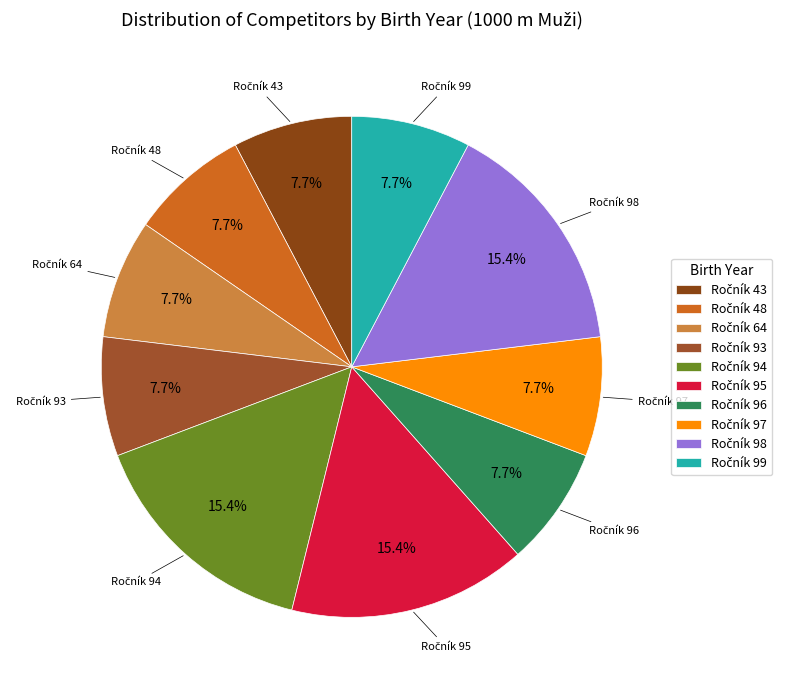

To the nearest percent, what is the difference between the largest and smallest slice percentages?

8%